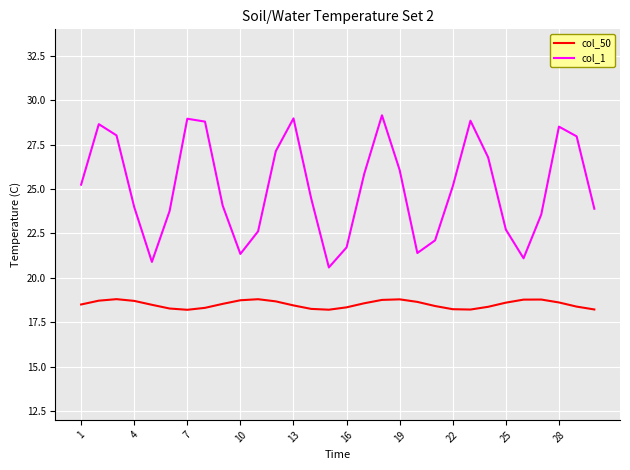

What is the lowest value of the col_1 series?

20.6